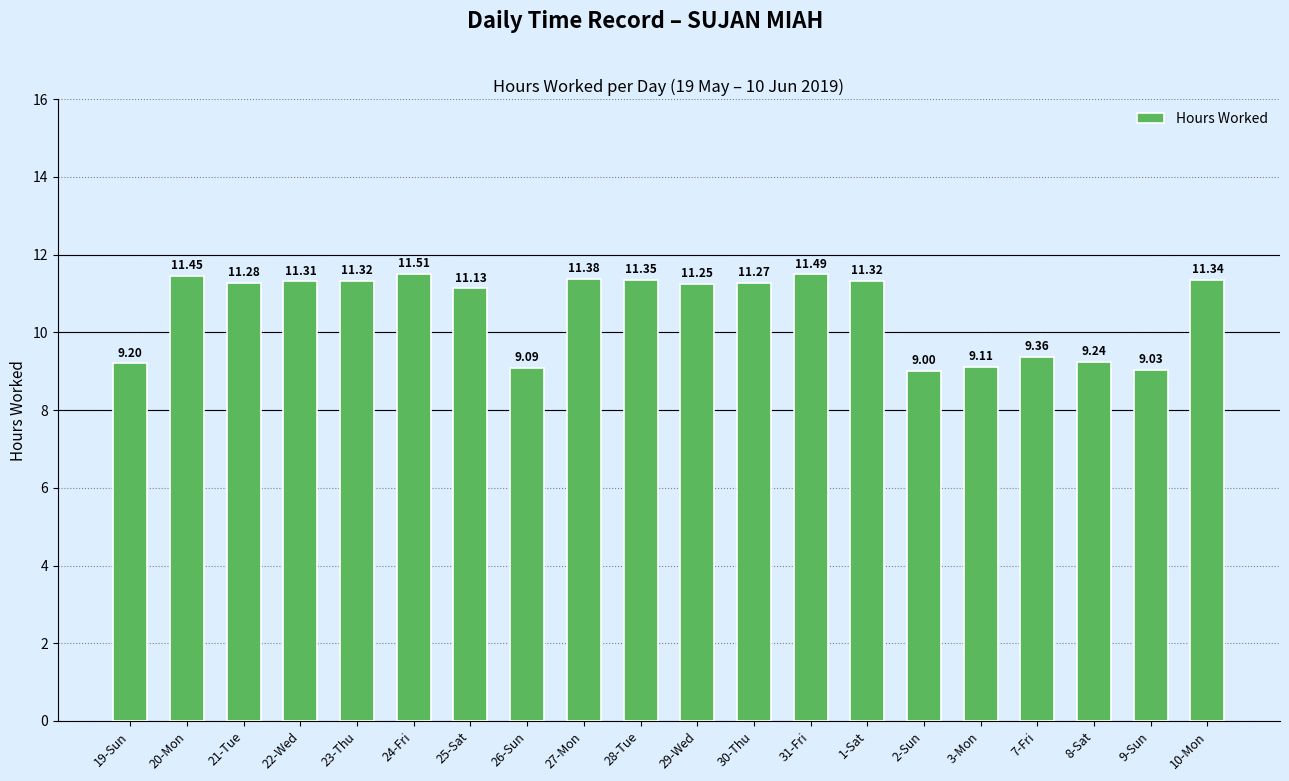

At which label is the value closest to 10?

7-Fri